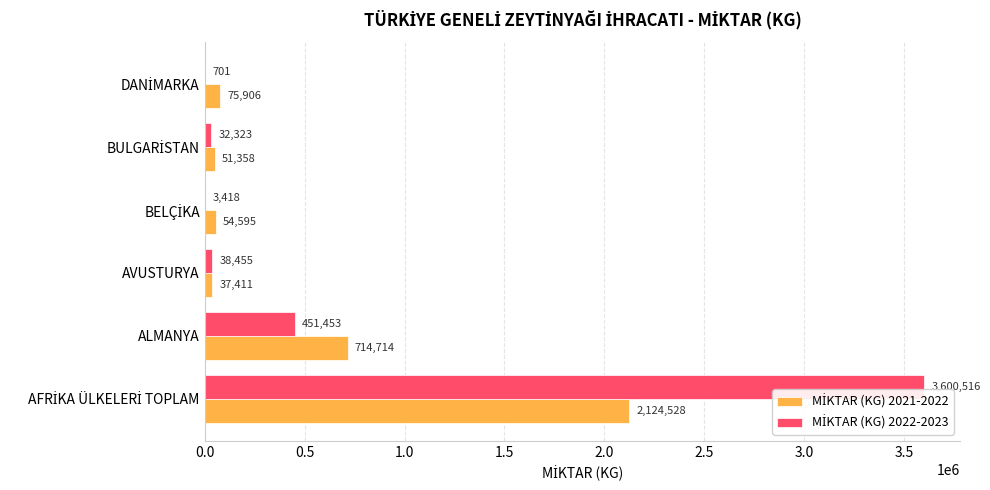

What is the maximum value shown in the chart?

3600516.3